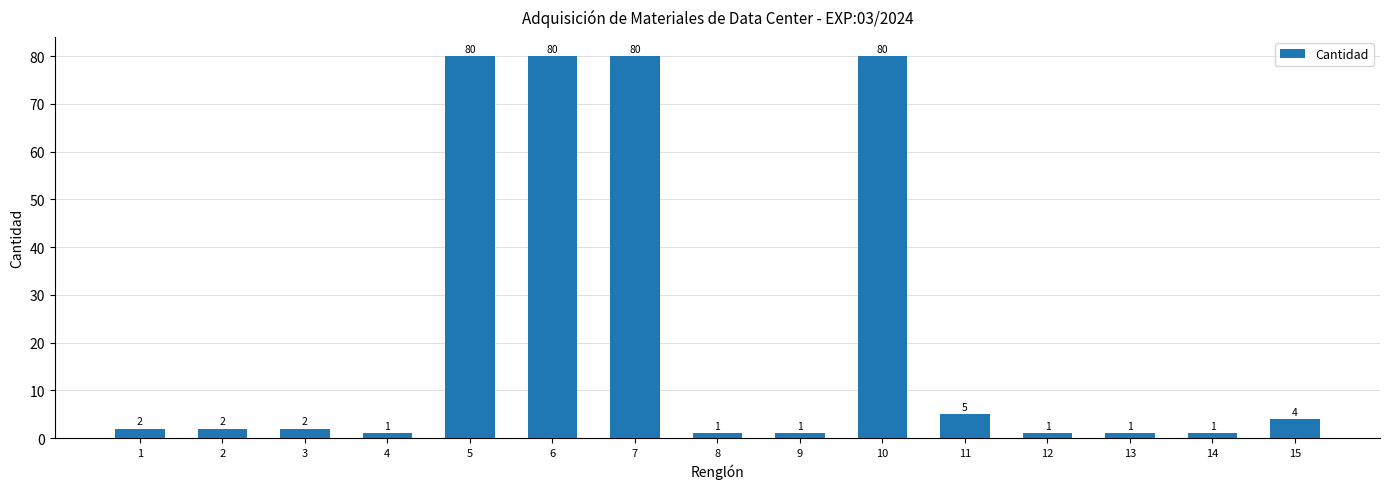

The chart shows a value of 47 at 6. True or false?

False